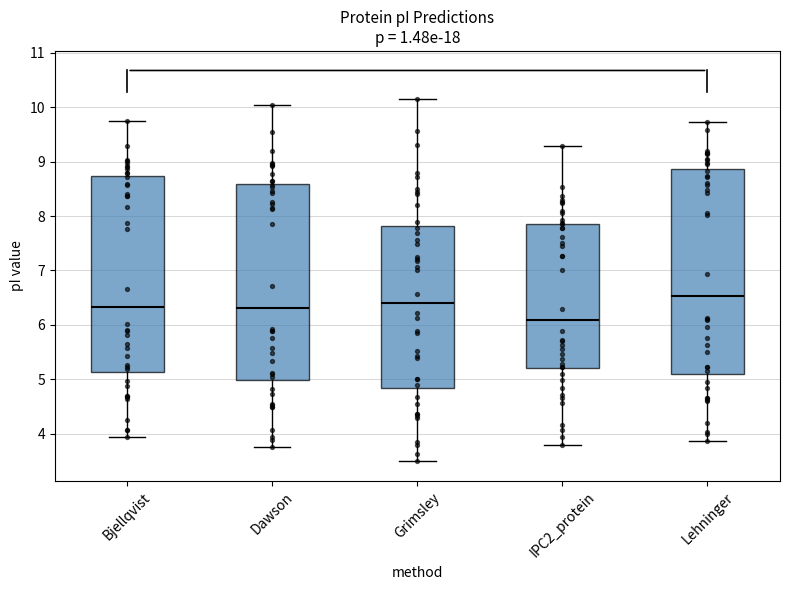

Which box has the highest median line?

Lehninger